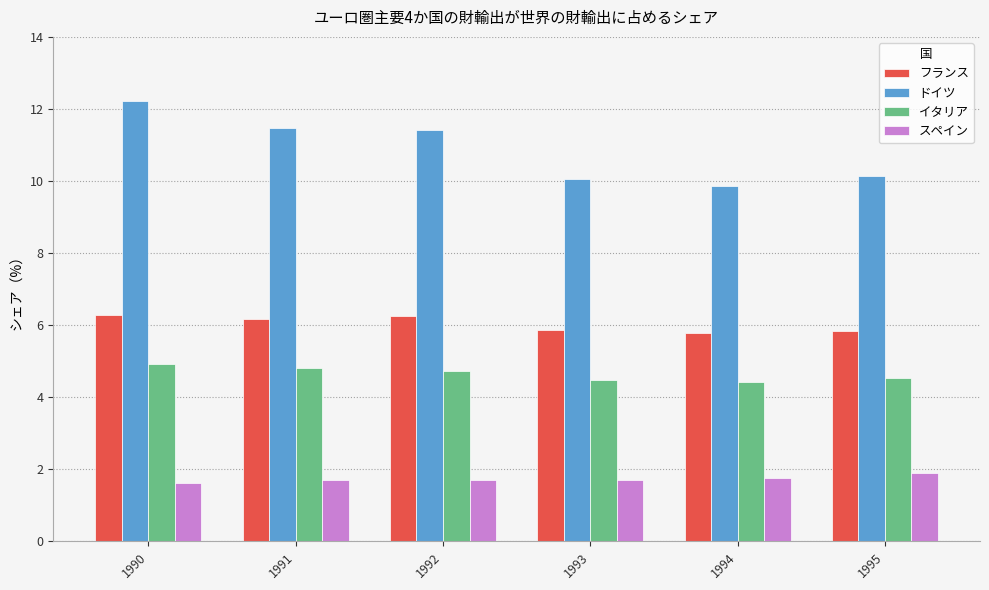

At which label does ドイツ first exceed 11?

1990